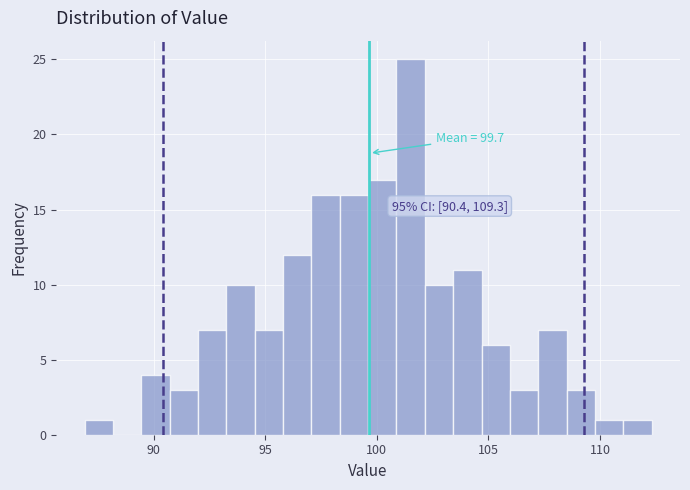

Around what value on the x-axis is the tallest bar? Give the approximate position of its centre, as read against the axis.

101.5